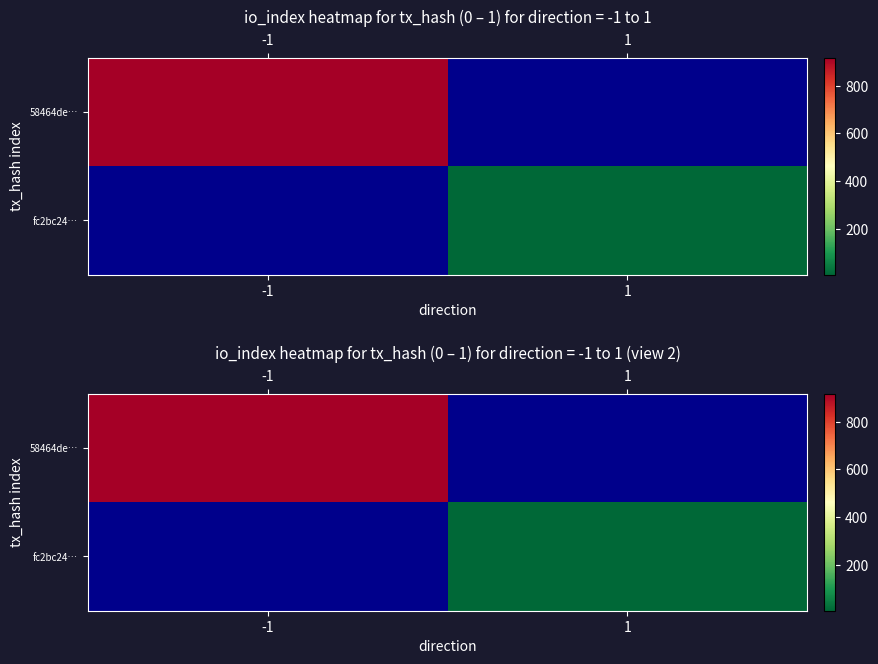

Read the fc2bc24… value at 1.

9.0